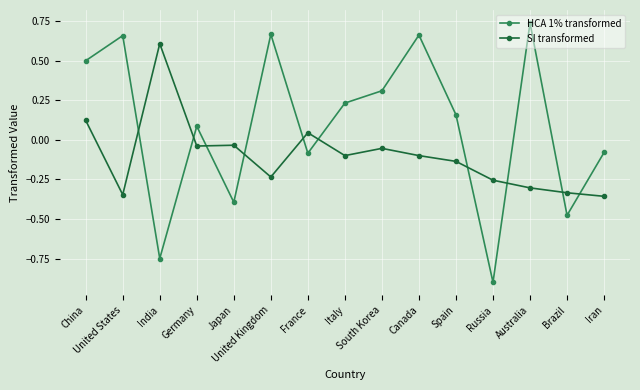

What are all the series names shown in the legend?

HCA 1% transformed, SI transformed